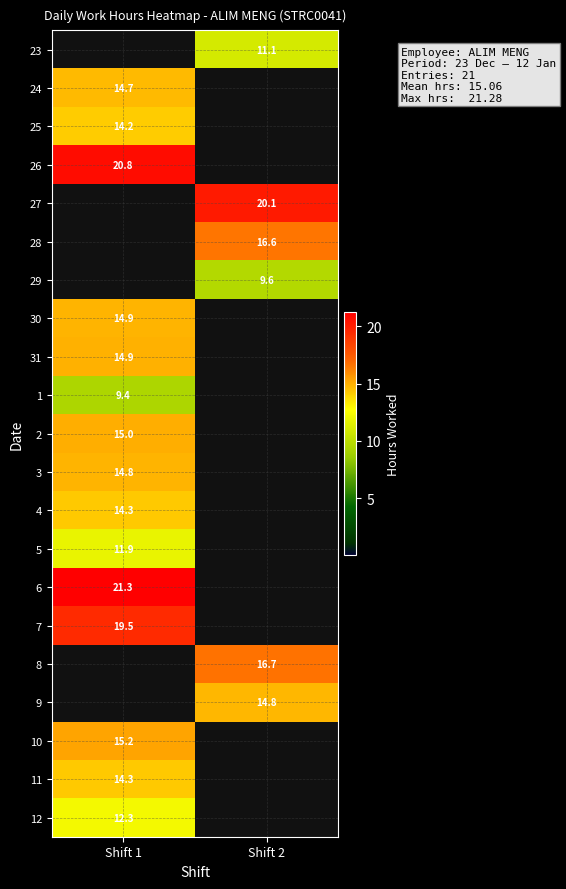

The value of 2 at Shift 1 is 23.1. True or false?

False